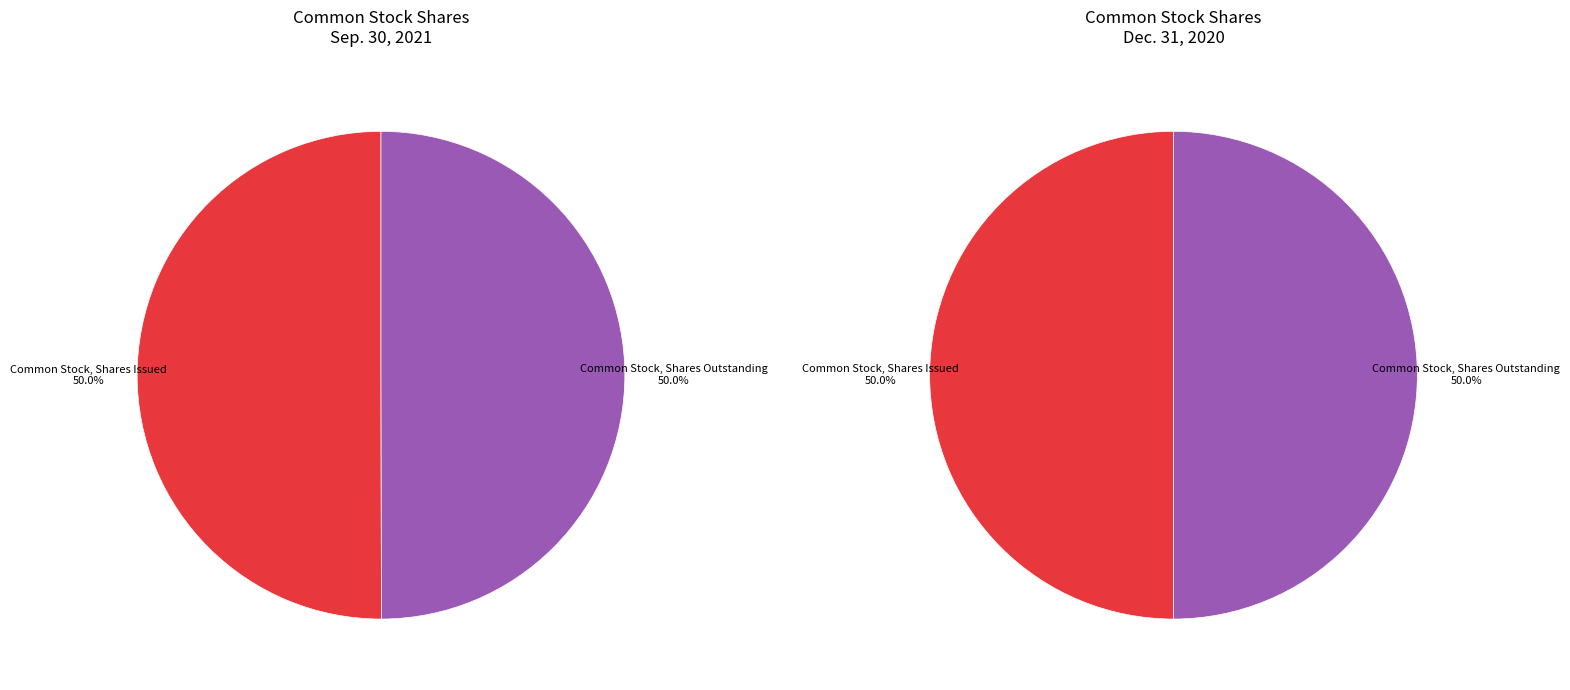

To the nearest percent, what percentage of the pie is Common Stock, Shares Issued?

50%